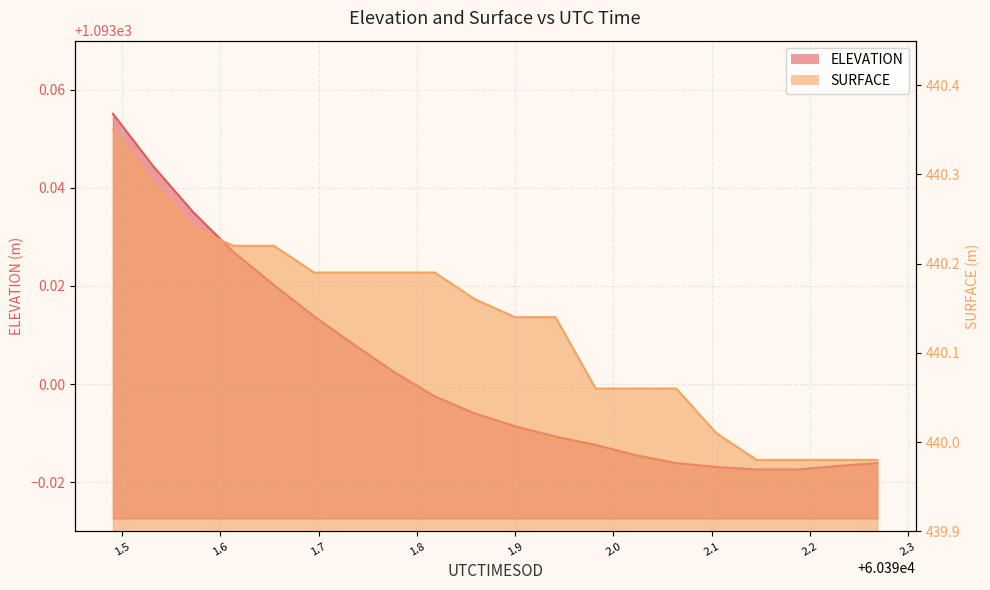

What position from the left is 60391.6953?

6